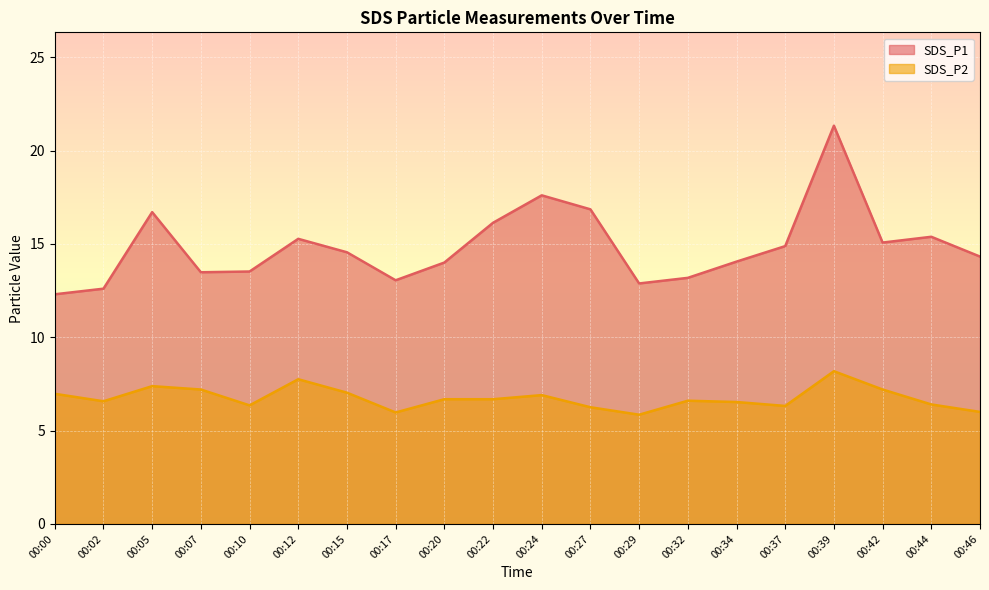

How many lines are shown in the chart?

2